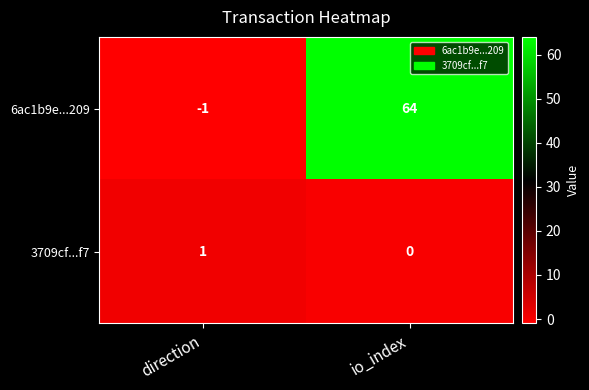

What is the total value across all series at io_index?

64